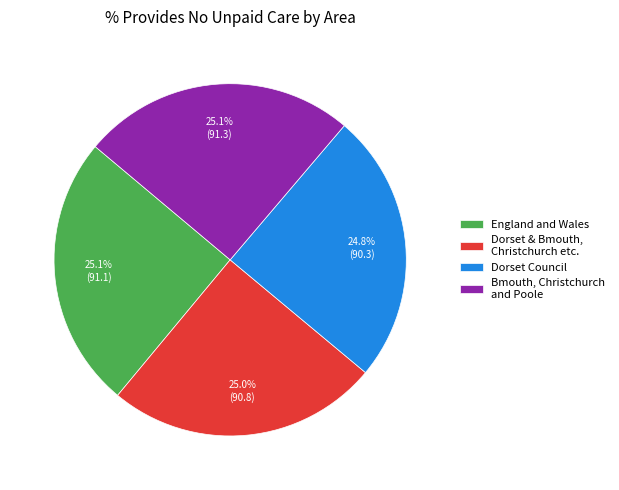

Approximately how many times larger is the value at Bmouth, Christchurch and Poole compared to Dorset & Bmouth, Christchurch etc.?

1.0